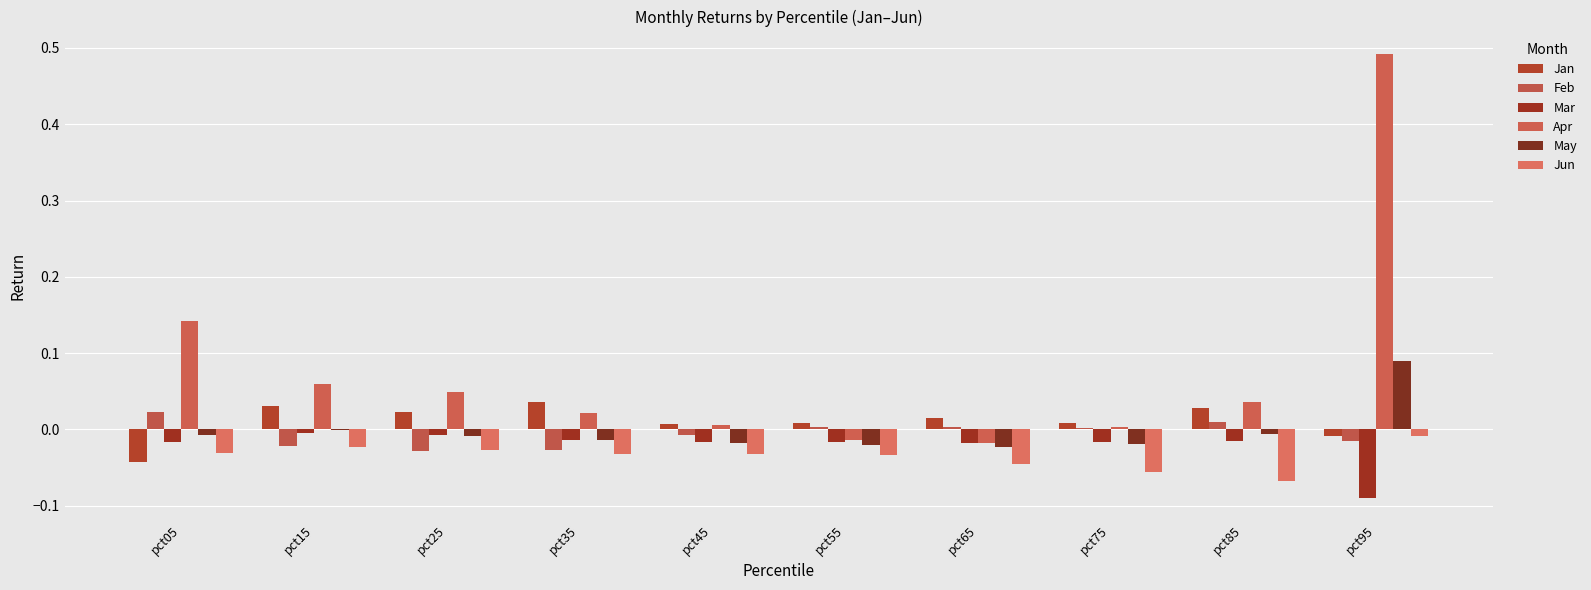

True or false: Jun has a value of -0.0 at pct55.

True